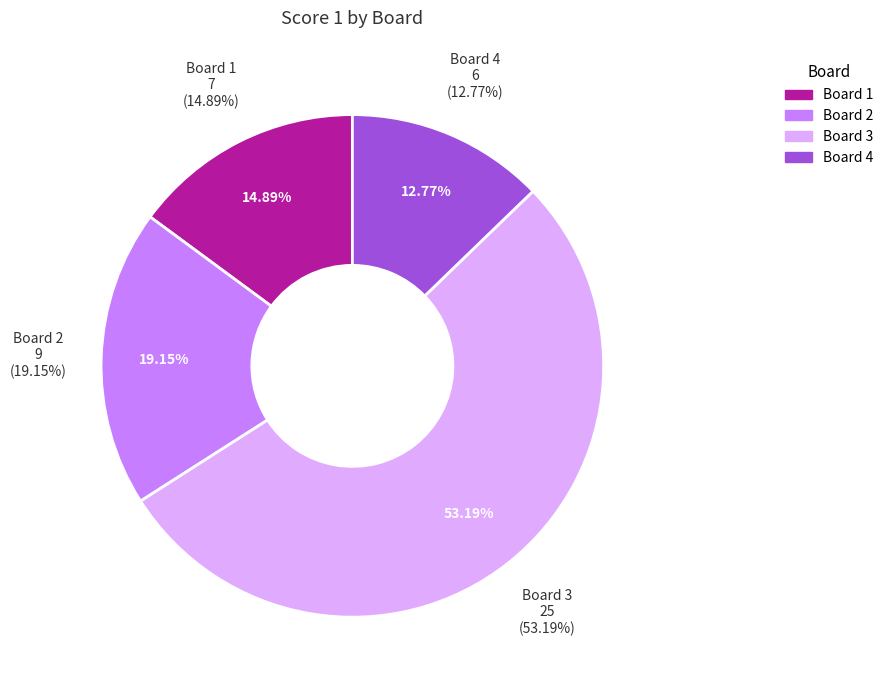

What percentage is the 4 slice, to the nearest percent?

13%